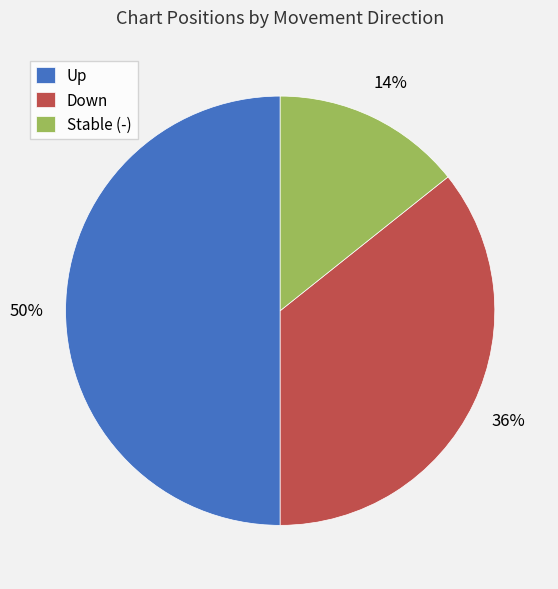

How many segments does this pie chart have?

3